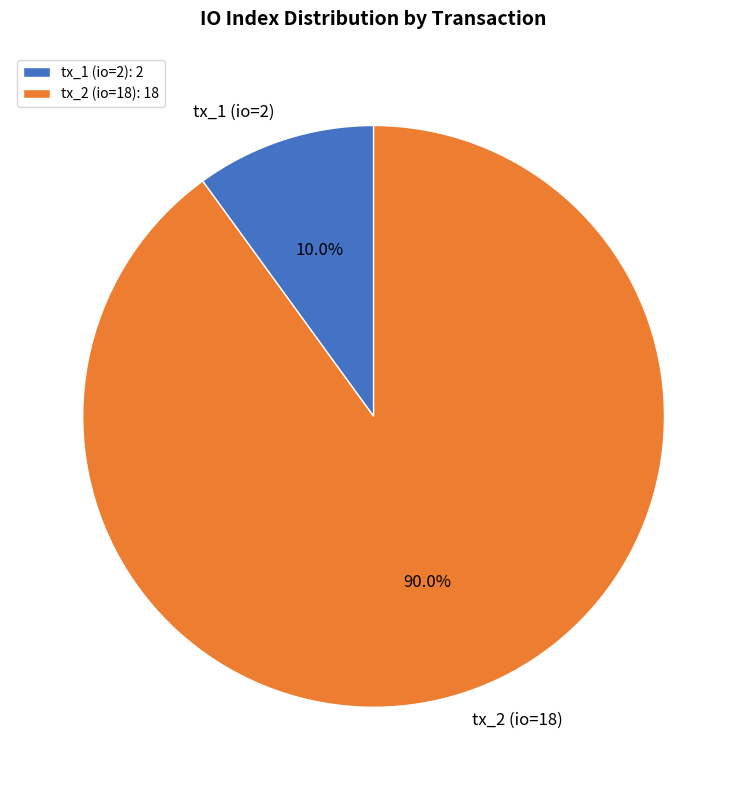

Rank the categories by value from lowest to highest.

tx_1 (io=2), tx_2 (io=18)